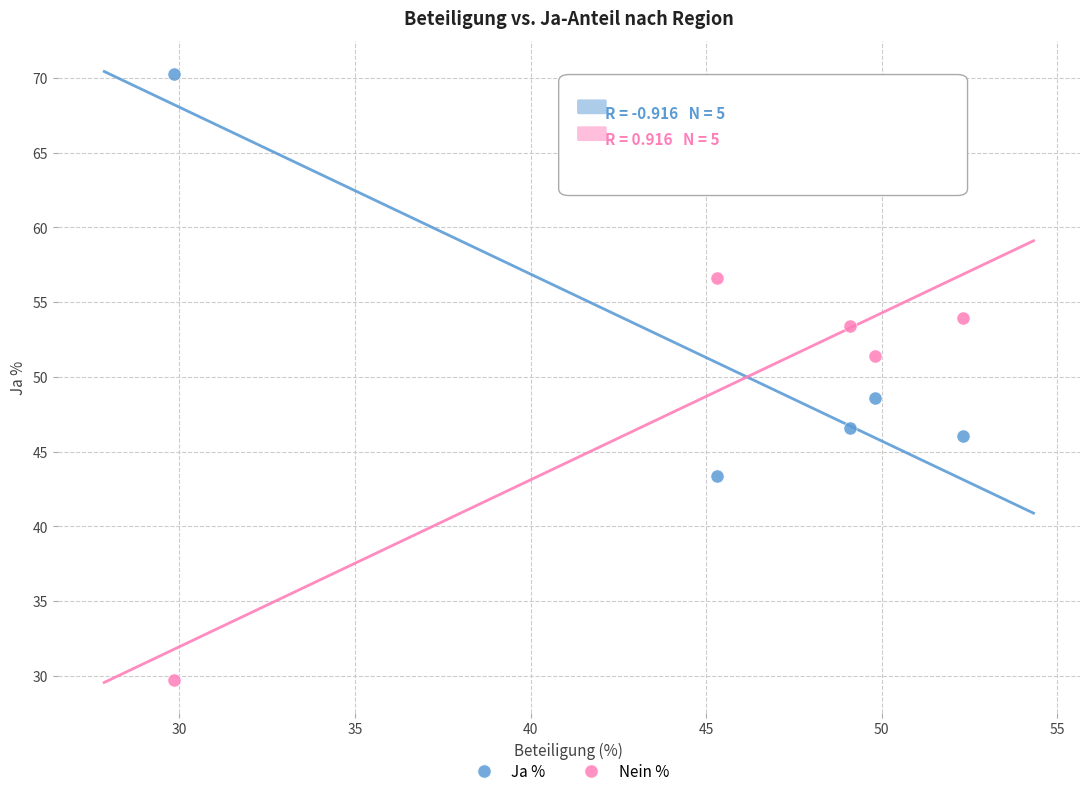

What are all the series names shown in the legend?

Ja %, Nein %